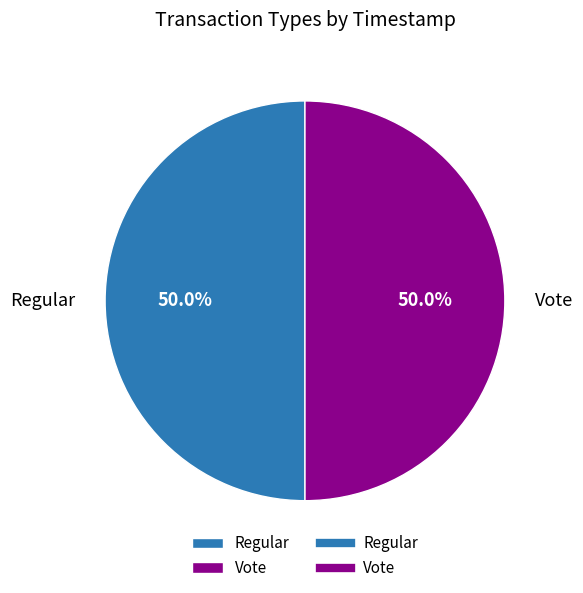

Approximately how many times larger is the value at Vote compared to Regular?

1.0